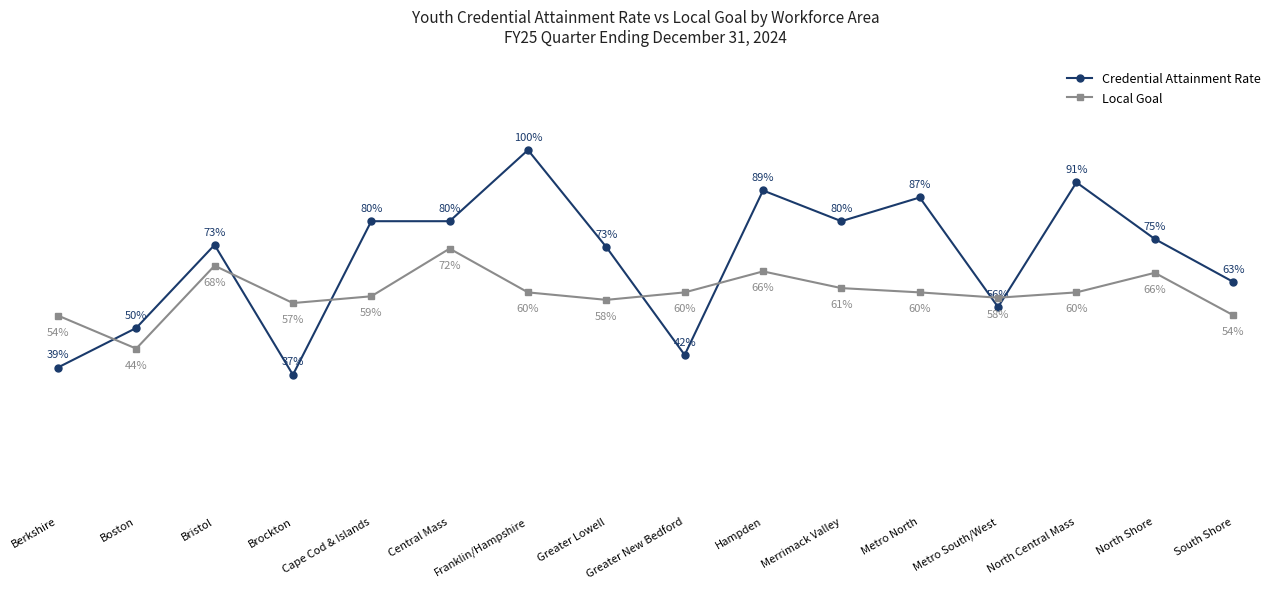

Does the chart have visible grid lines?

No